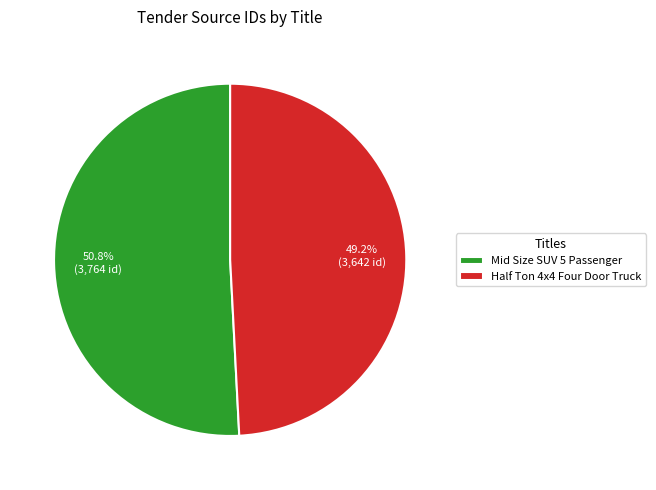

Combined, do Half Ton 4x4 Four Door Truck and Mid Size SUV 5 Passenger account for over 50%?

Yes